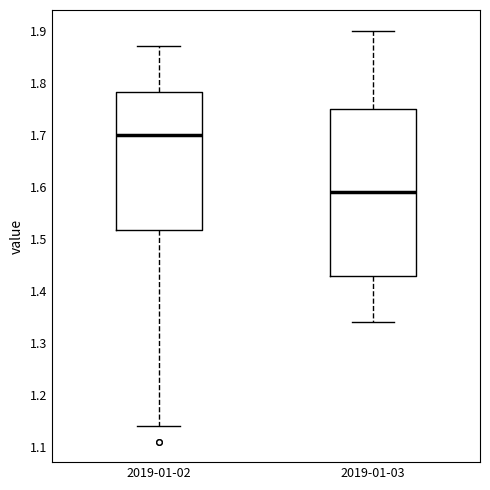

Which box's median line is the highest?

2019-01-02